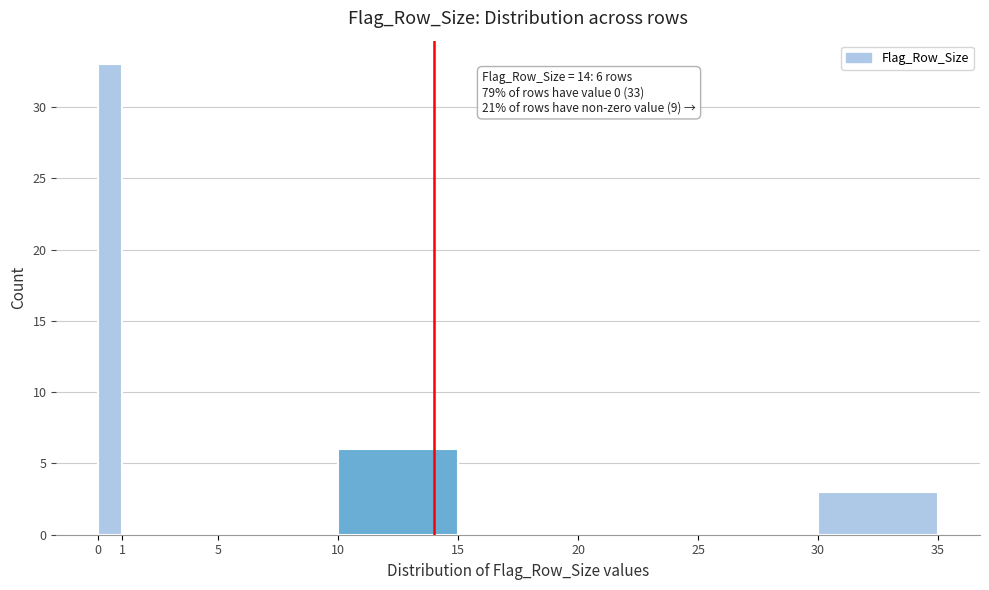

Which range on the x-axis has the tallest bar?

0 to 1